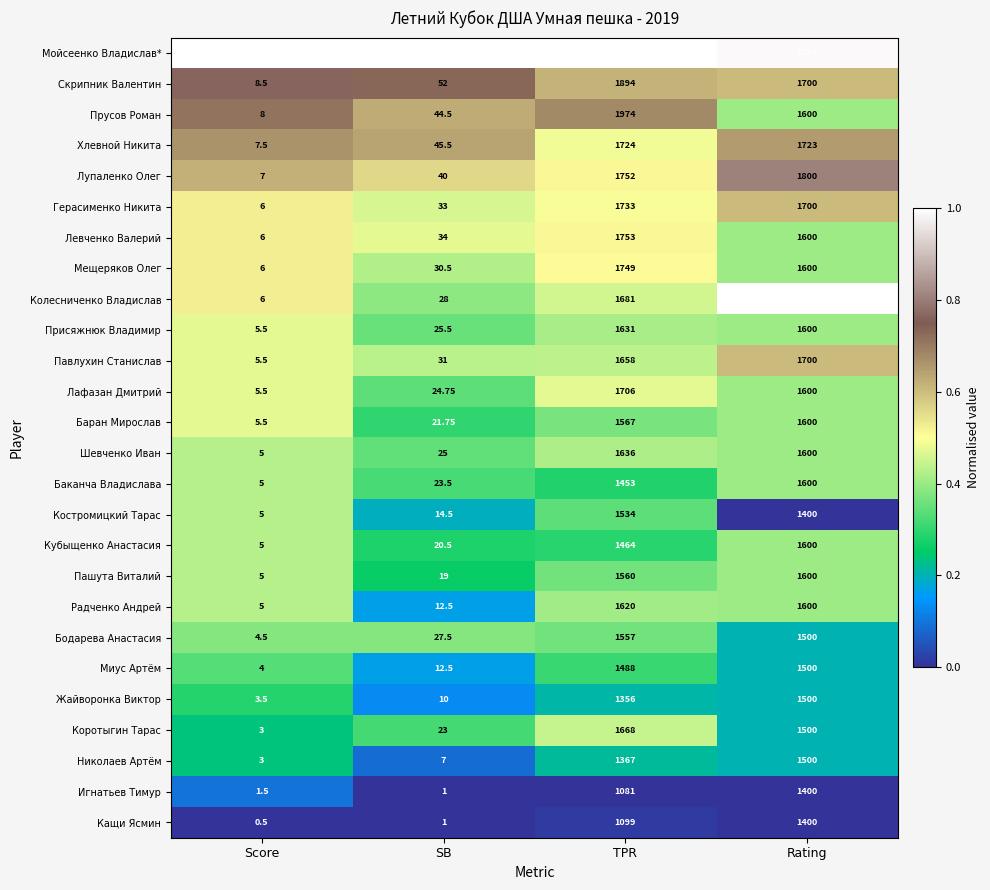

Which series changed the most between Score and Rating?

Колесниченко Владислав